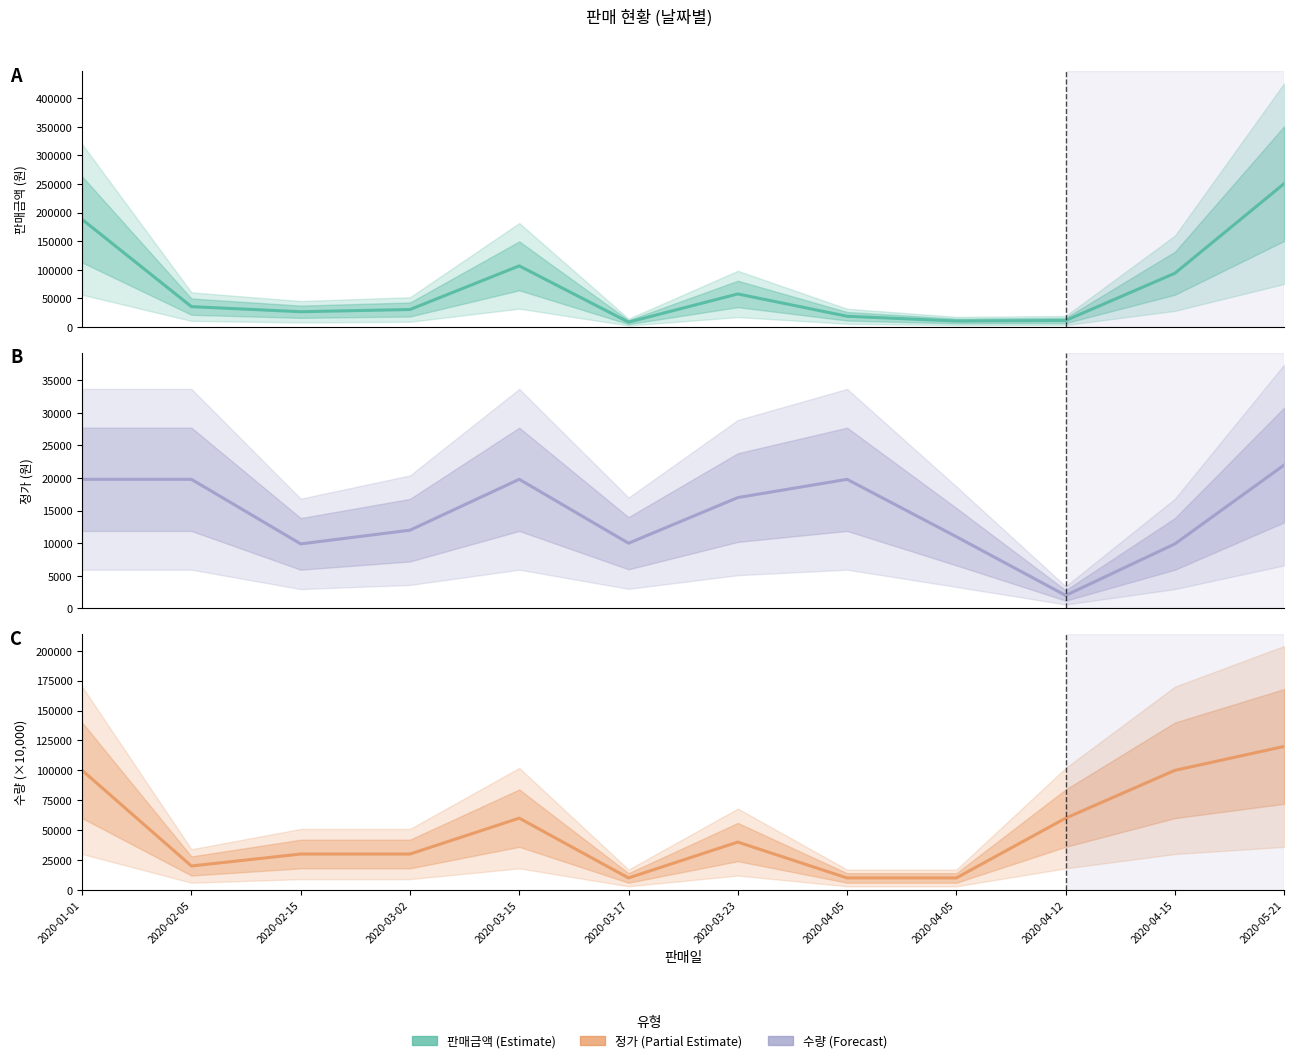

How many series are shown in this chart?

3